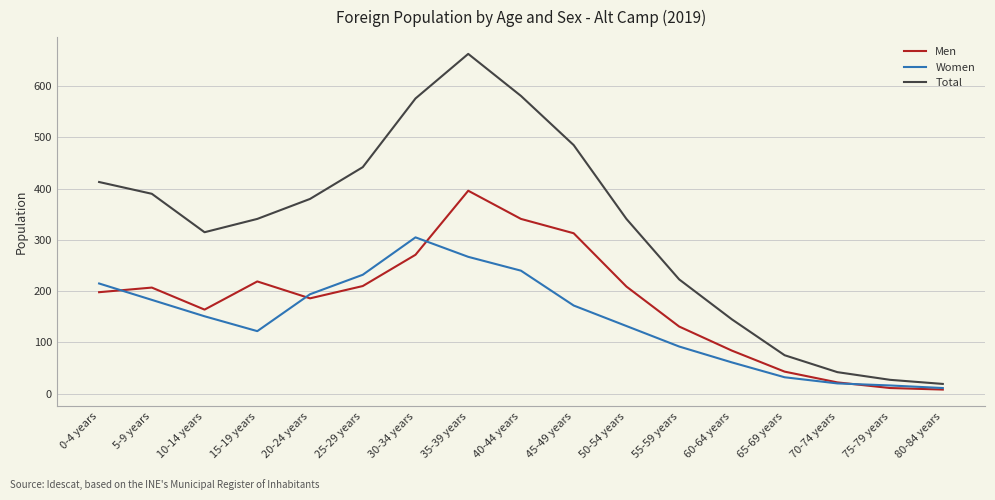

Where does the Total series first go above 341?

0-4 years